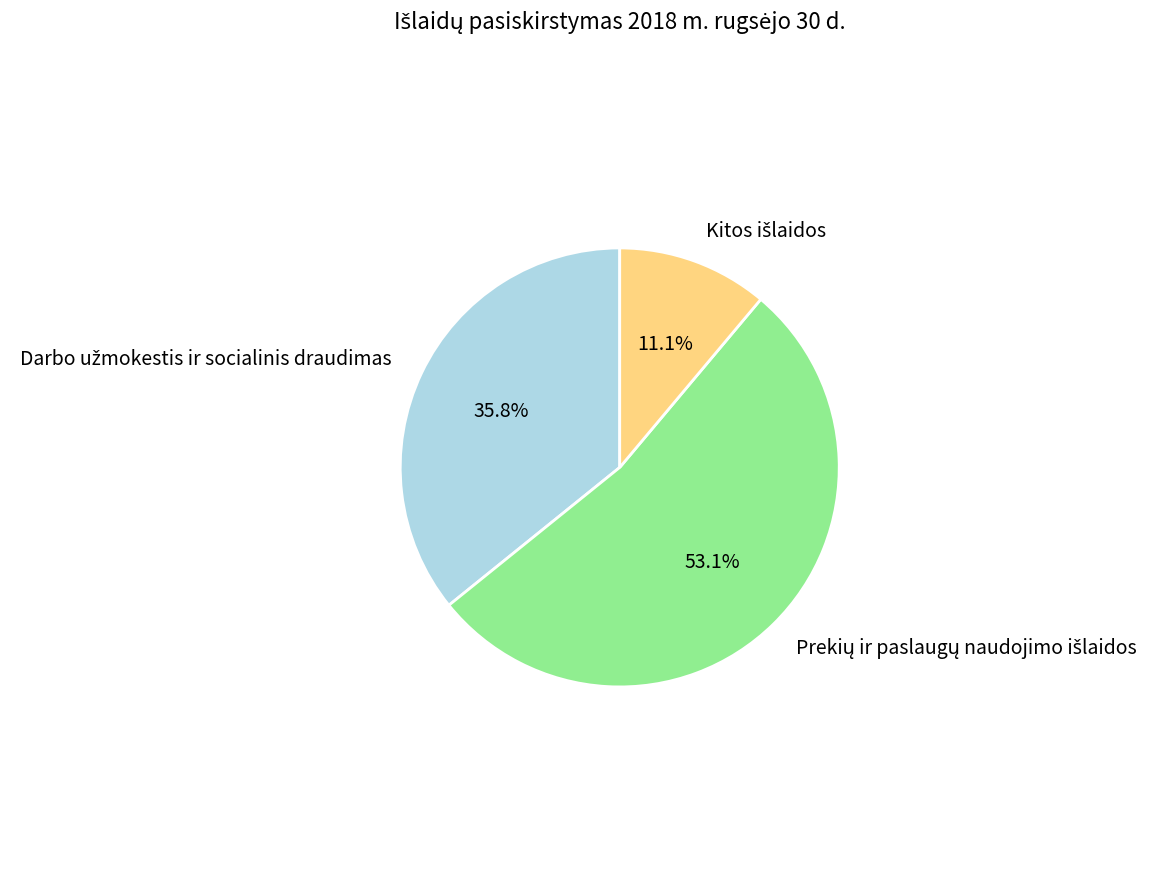

Does any single category account for the majority?

Yes